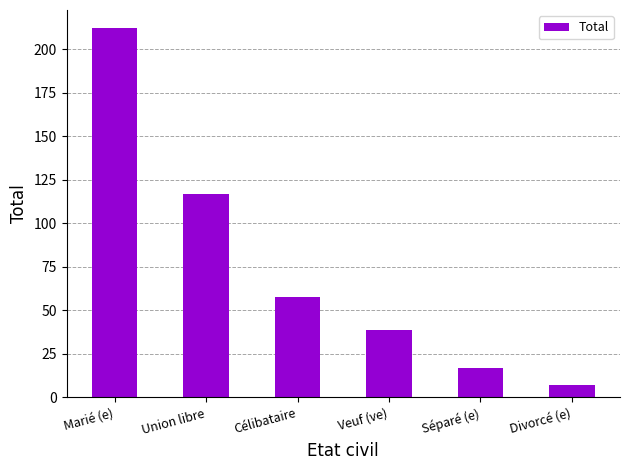

Between Veuf (ve) and Marié (e), which is larger?

Marié (e)